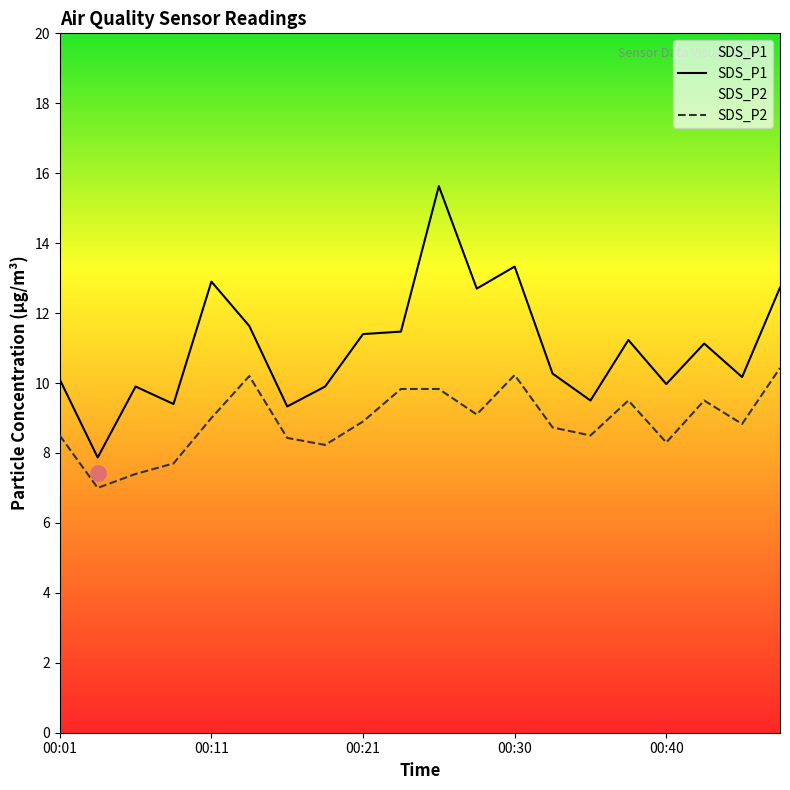

Which series has the largest Y range (max minus min)?

SDS_P1